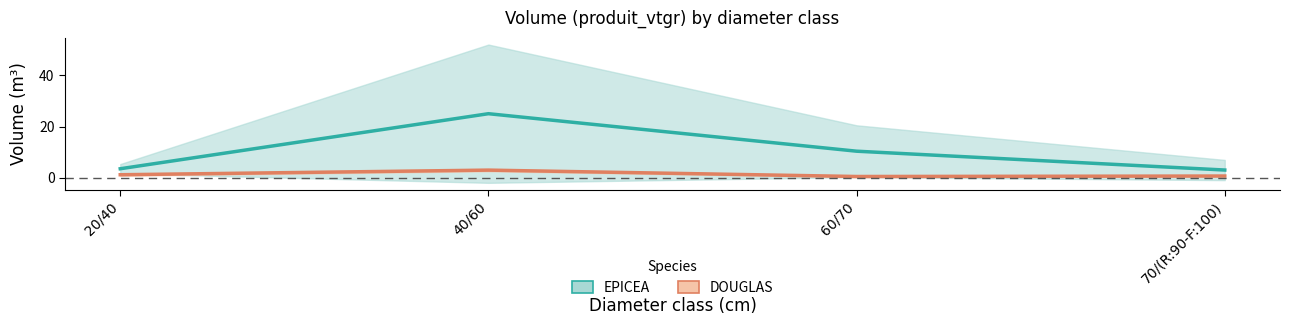

The EPICEA series shows 3.0 at 70/(R:90-F:100). True or false?

True